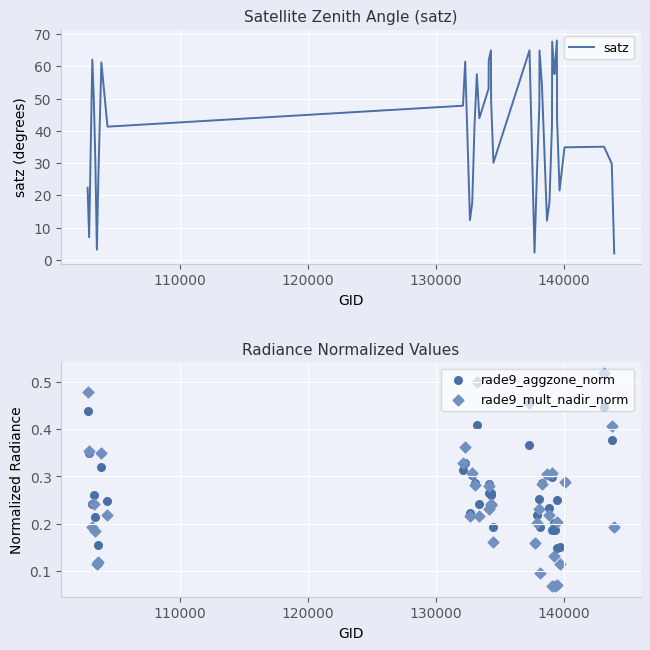

Which series has the largest Y range (max minus min)?

satz